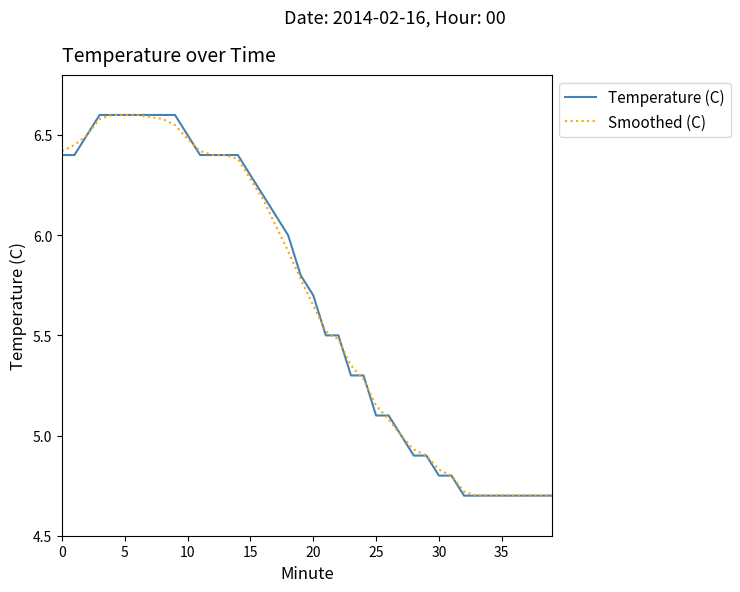

What is the difference between the second highest and minimum values in the Smoothed (C) series?

1.9